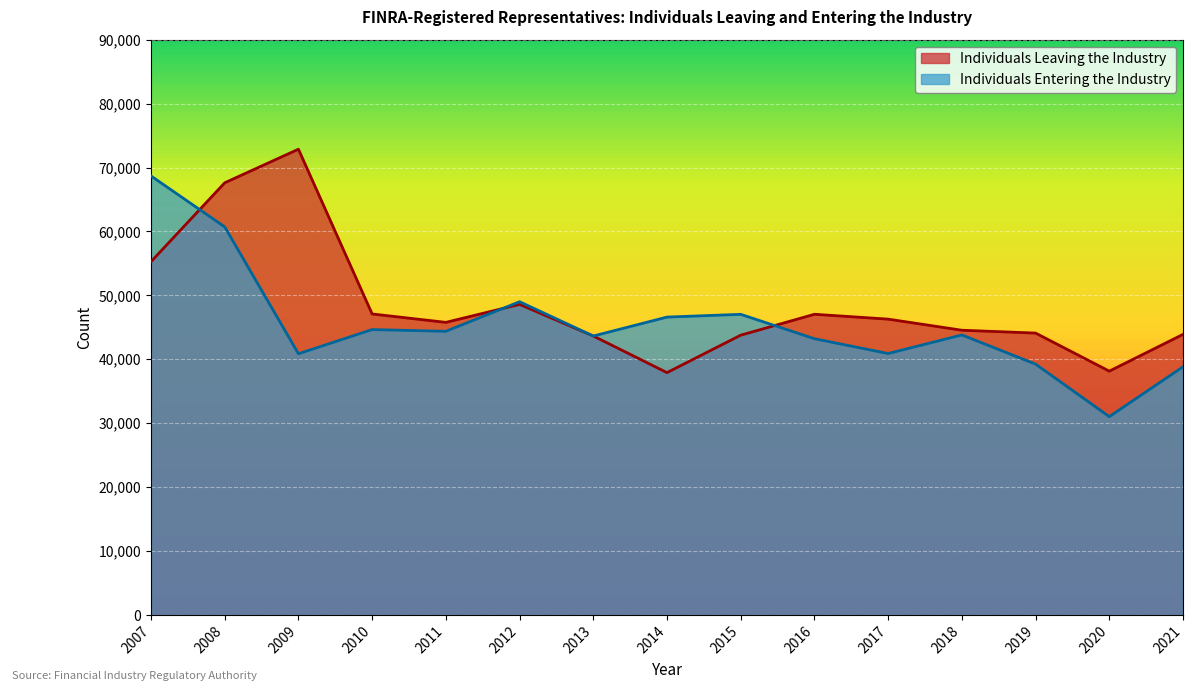

What is the value of the Individuals Leaving the Industry point at the 4th from the left?

47091